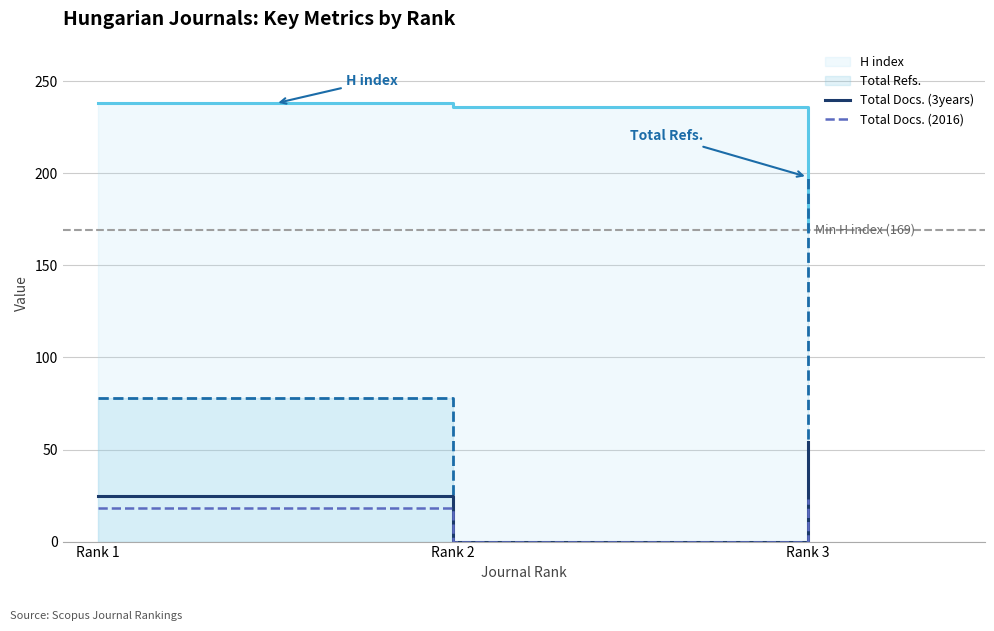

What is the total value across all series at Rank 3?

444